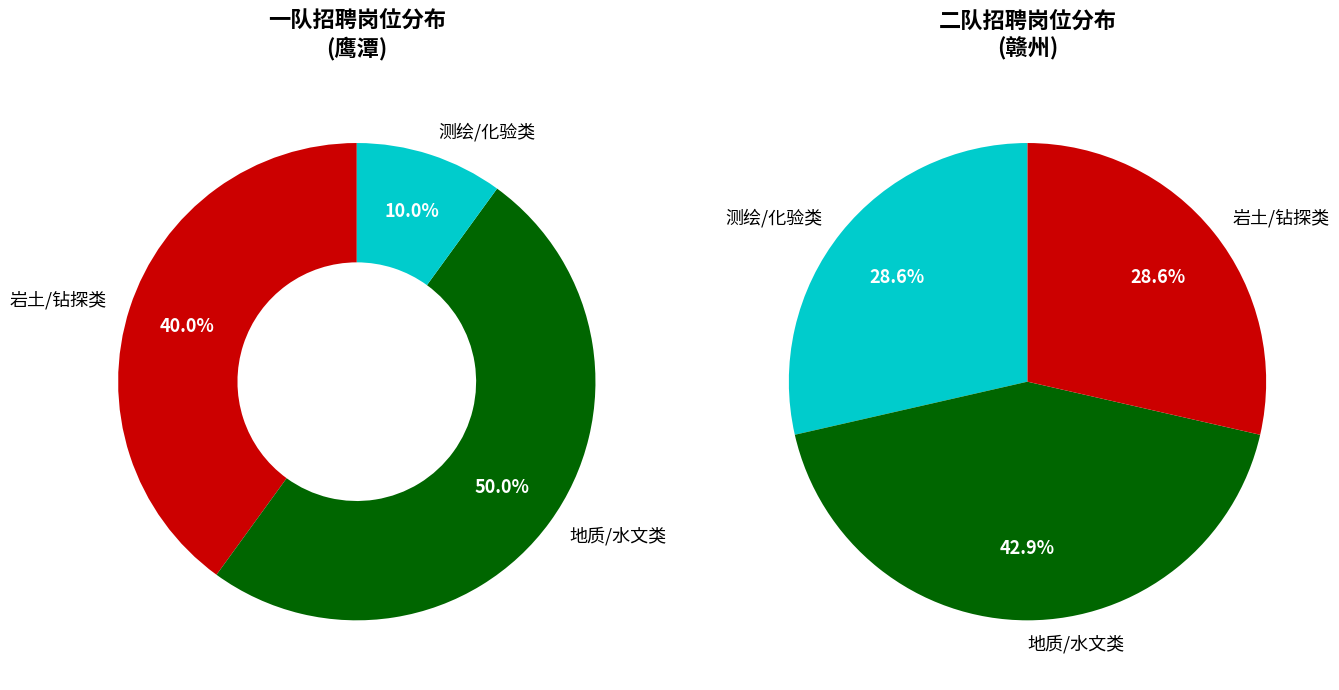

Is it true that 地质工程岗3 is 1% of the pie?

False